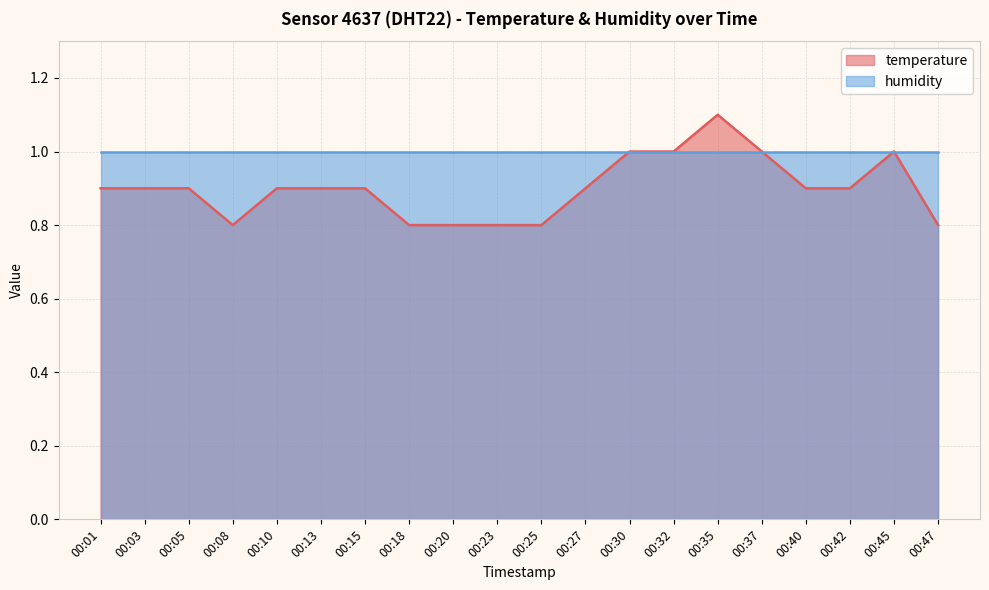

What is the value of the 13th point from the left?

1.0